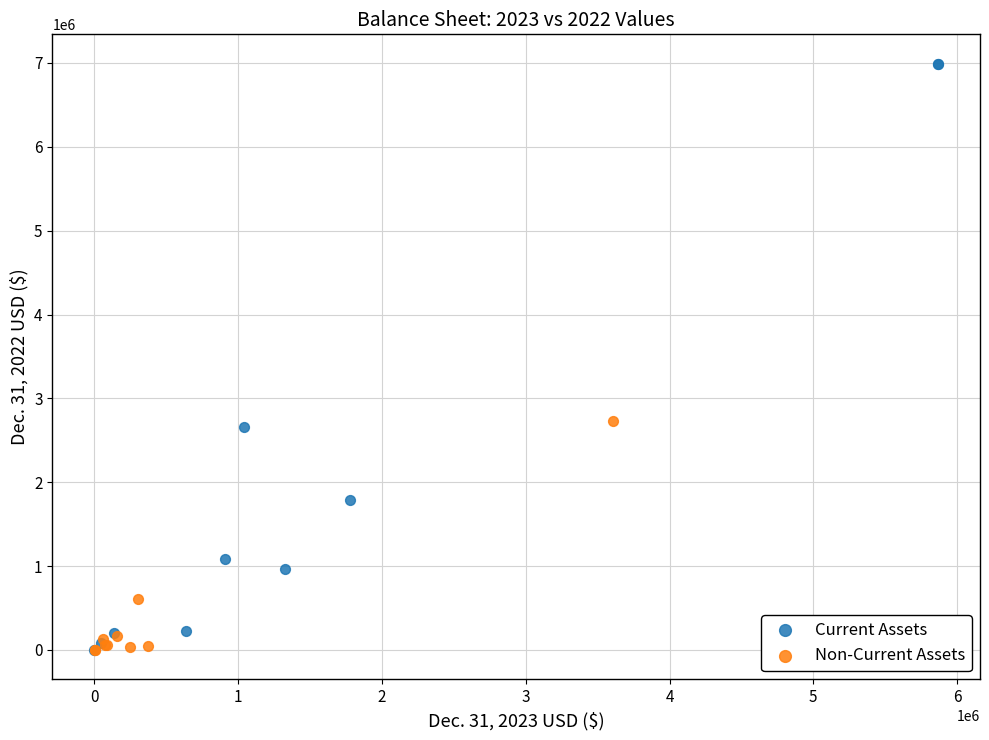

Which series has the widest spread of Y values?

Current Assets